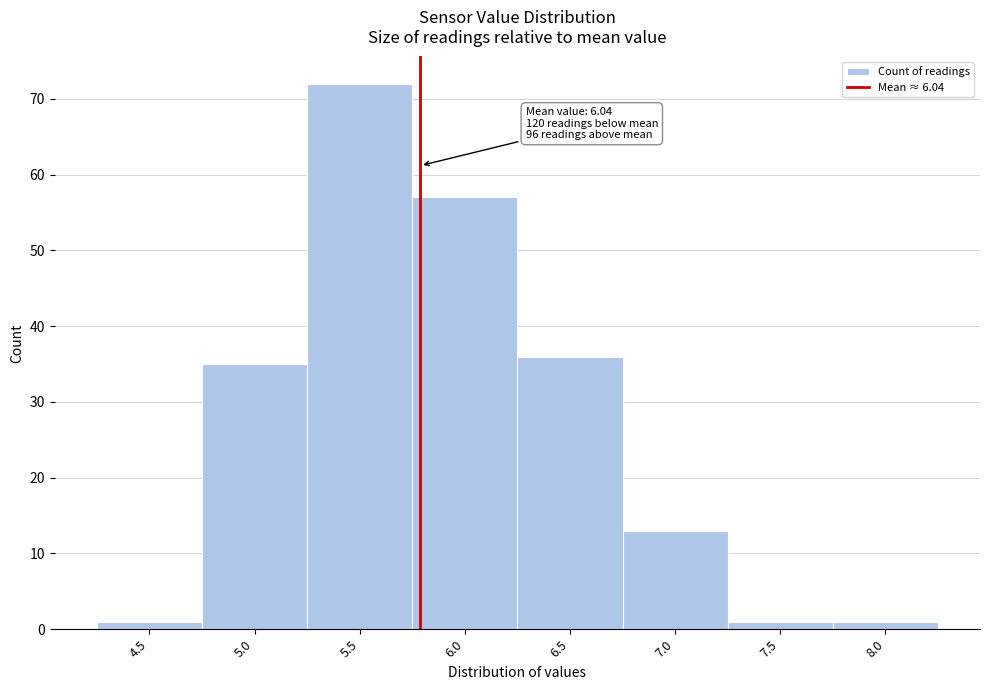

Reading right to left, list all the values displayed in this chart.

1	1	13	36	57	72	35	1